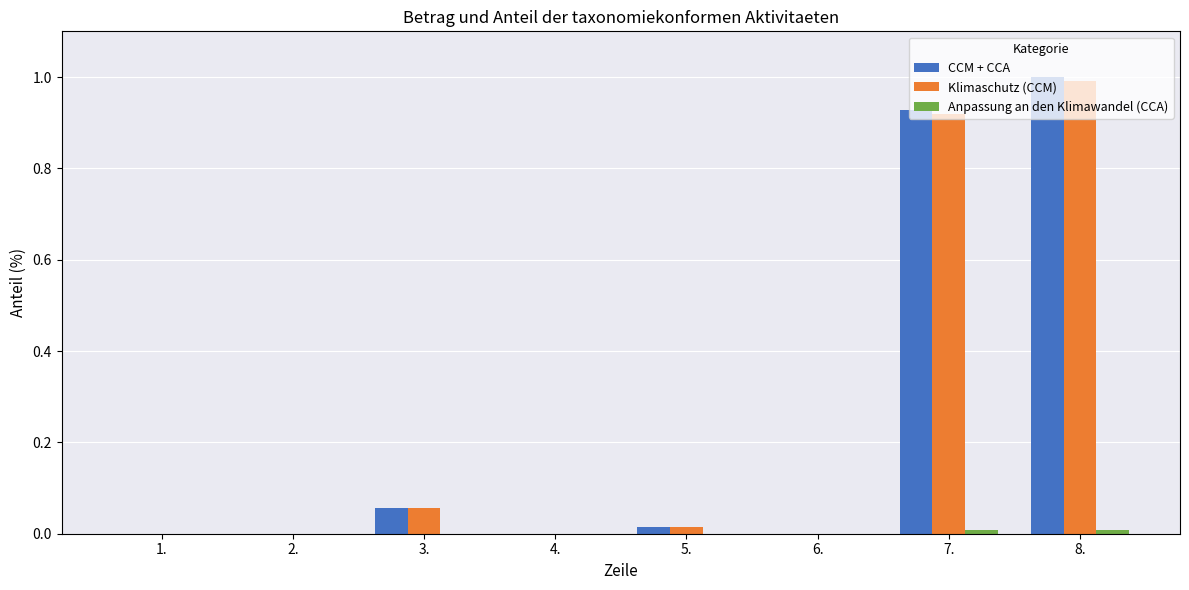

What is the sum of all Klimaschutz (CCM) values?

2.0